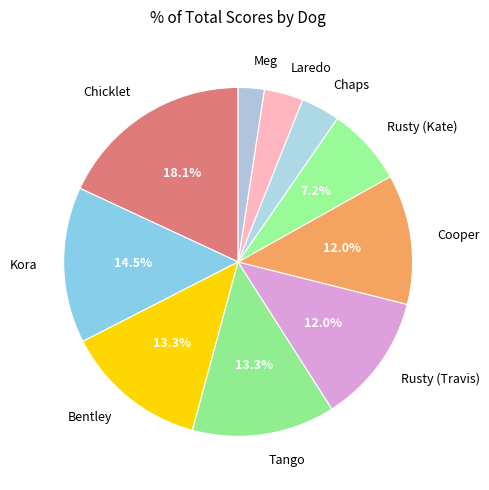

Does Rusty (Kate) represent more than half of the total?

No